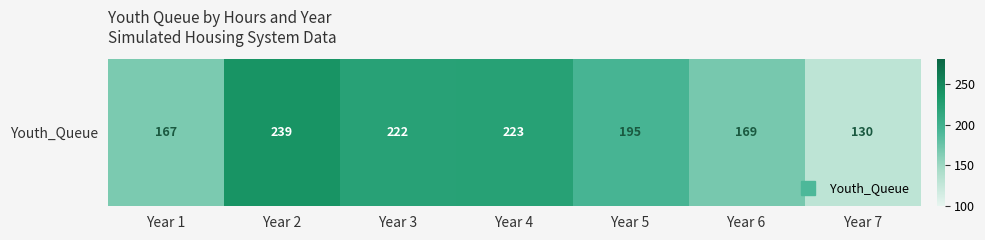

True or false: the data shows 295 at Year 5.

False